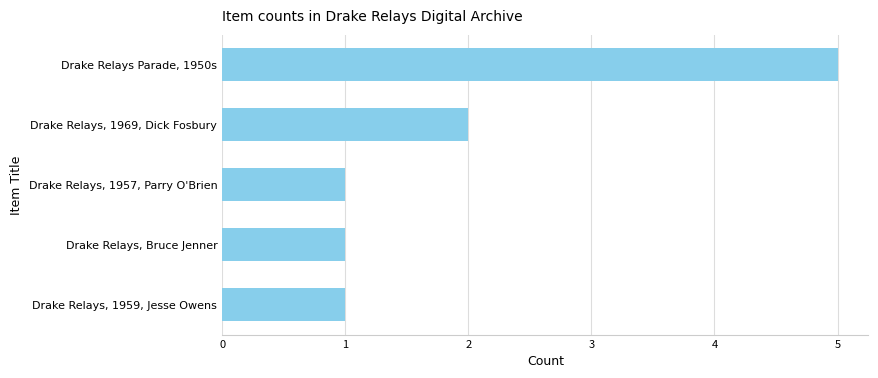

Count the number of categories in the chart.

5